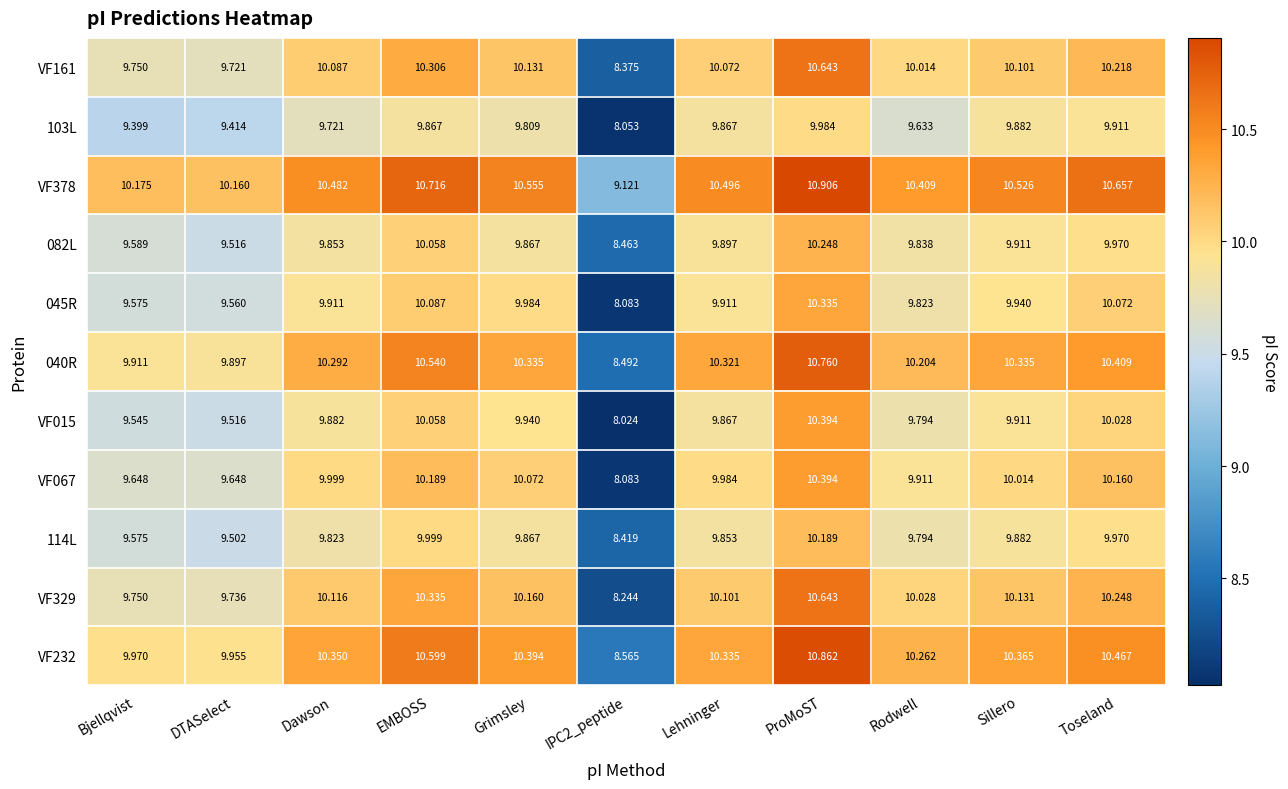

Where is VF015 nearest to the value 9?

DTASelect